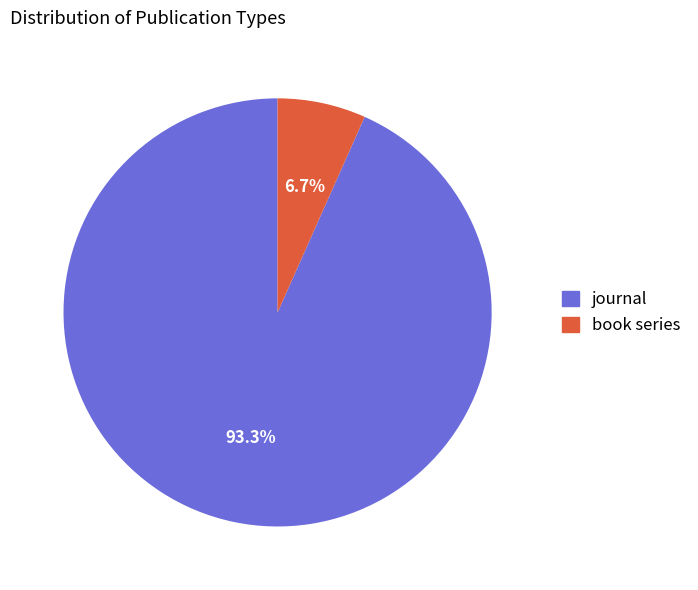

Rank the categories by value from highest to lowest.

journal, book series